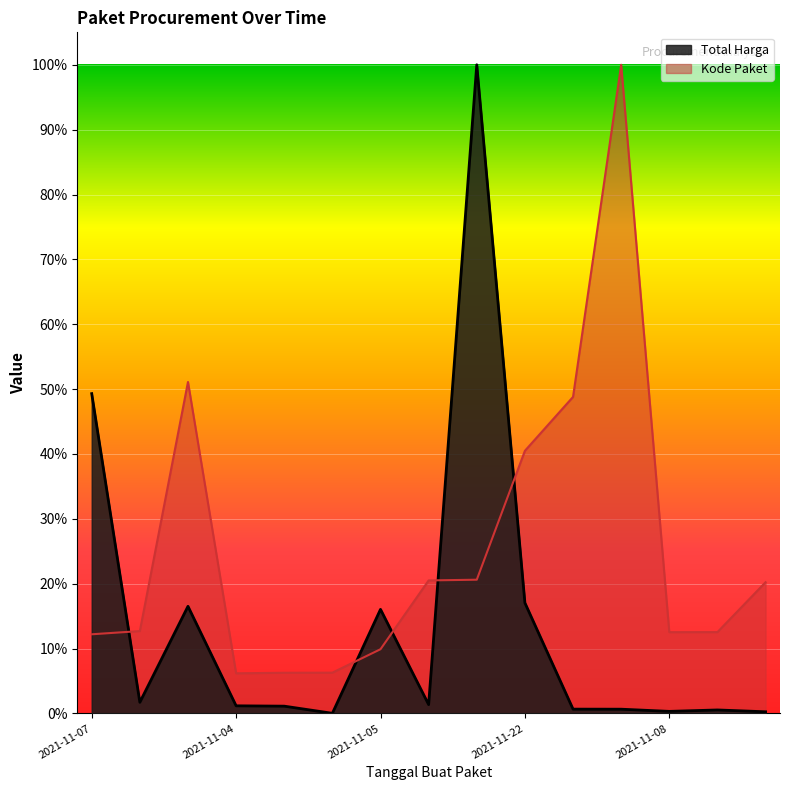

What is the sum of all Kode Paket values?

3.8